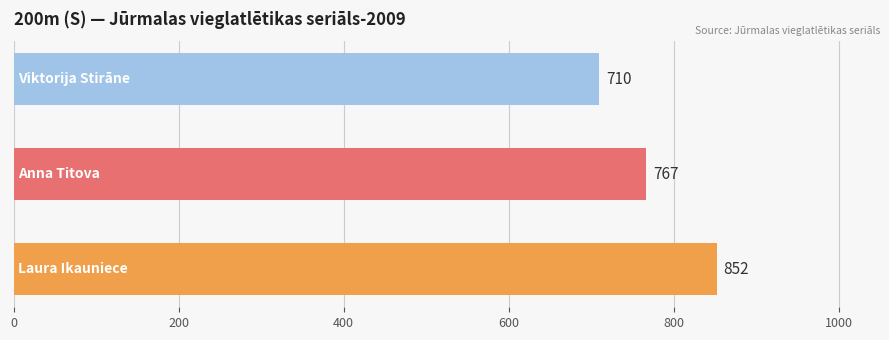

What is the minimum value shown in the chart?

710